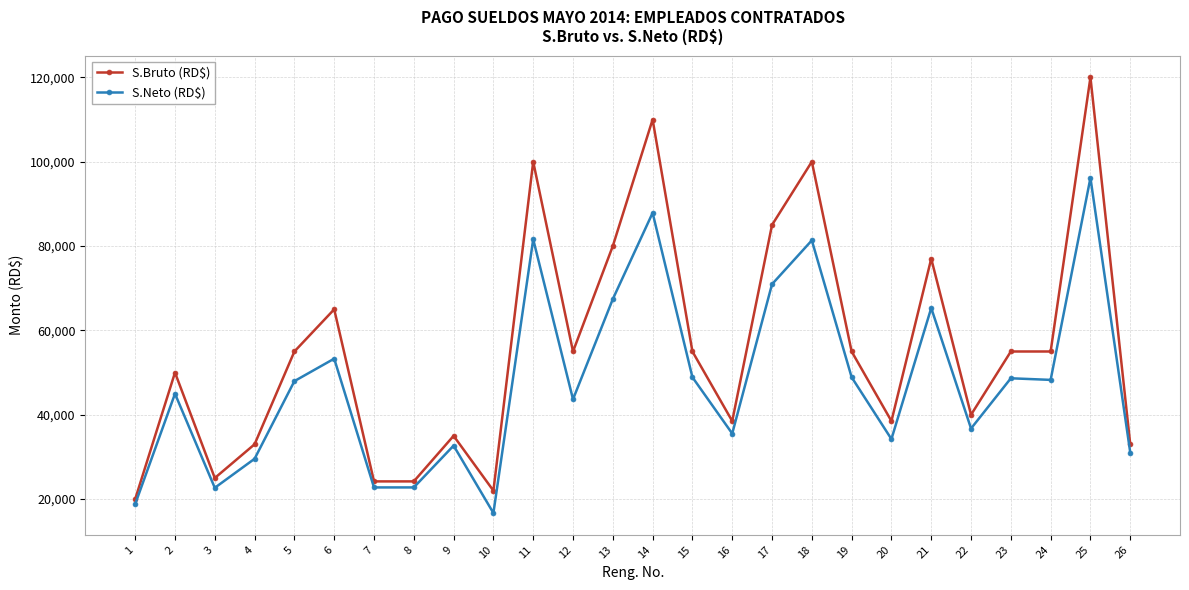

What is the total value across all series at 21?

142307.1